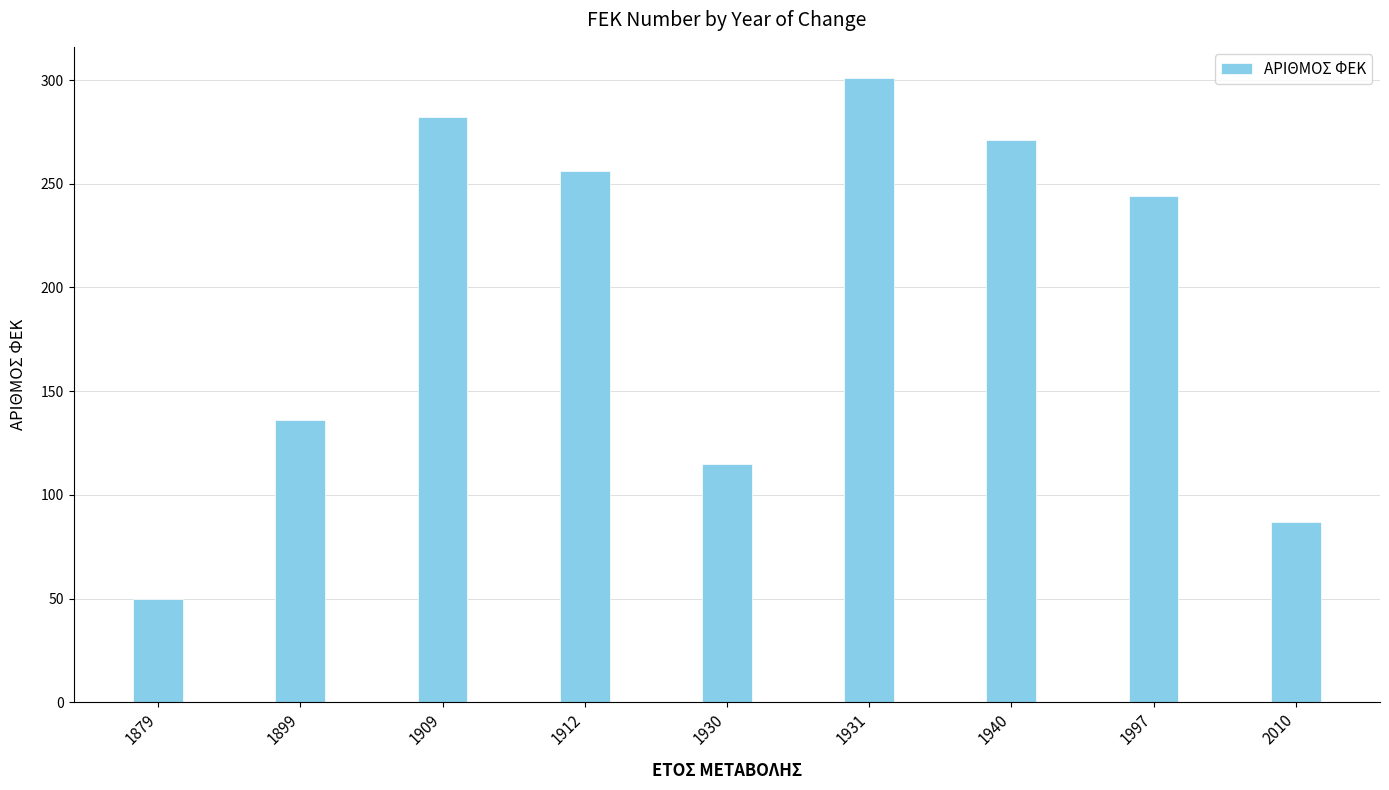

Between 1899 and 1930, which is larger?

1899